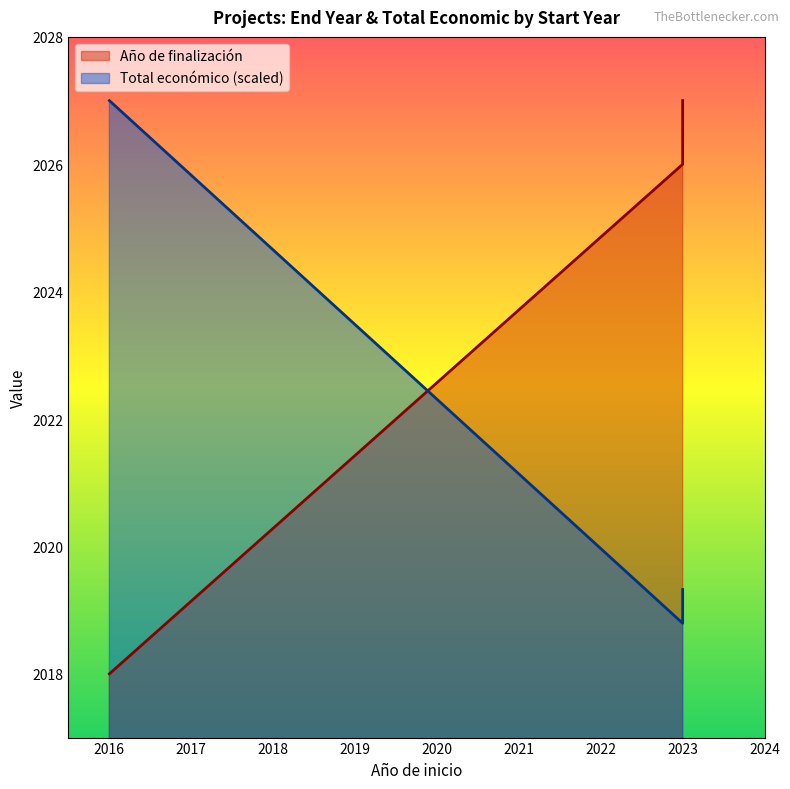

Reading left to right, extract all data points from this chart.

Año de finalización: 2018.0	2026.0	2026.0	2026.0	2026.0	2026.0	2027.0	2027.0
Total económico: 2027.0	2018.8	2018.8	2018.8	2018.8	2018.8	2019.3	2019.3